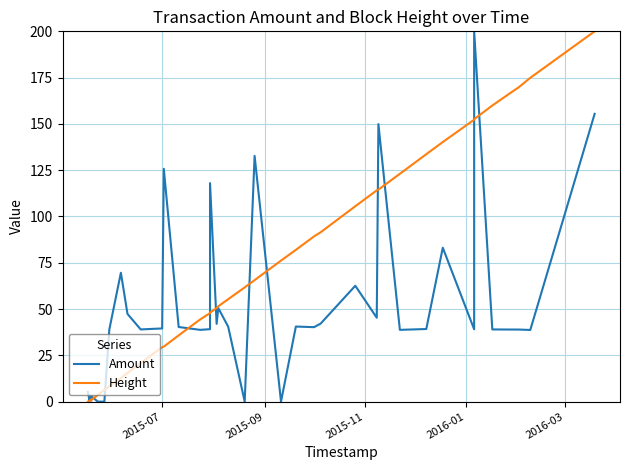

Rank the series by their average value, from highest to lowest.

Height, Amount